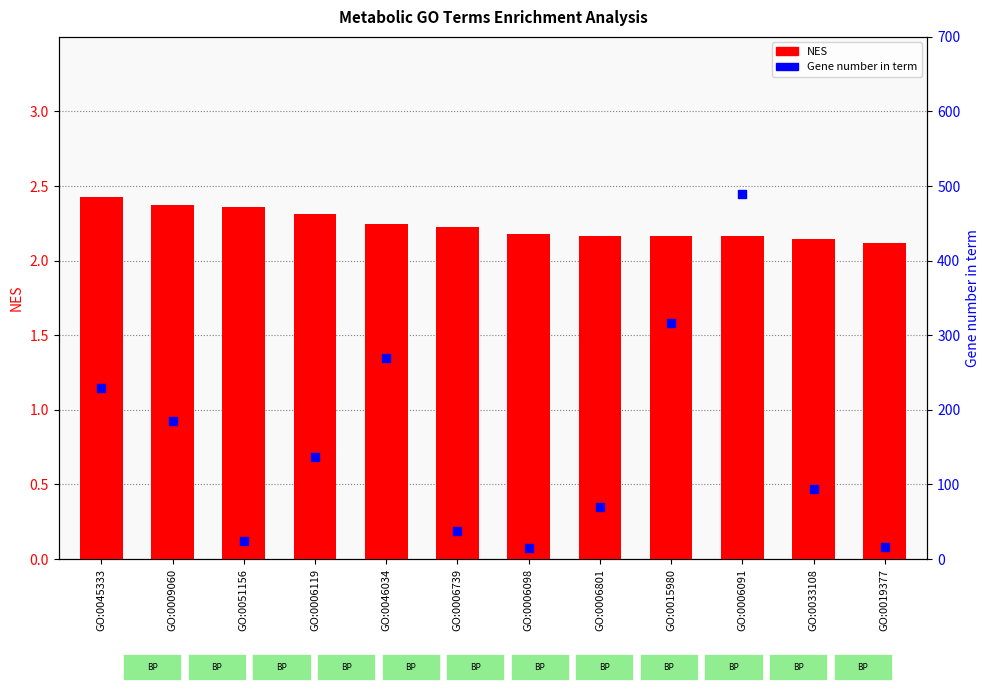

Which series contains the highest Y value?

Gene number in term